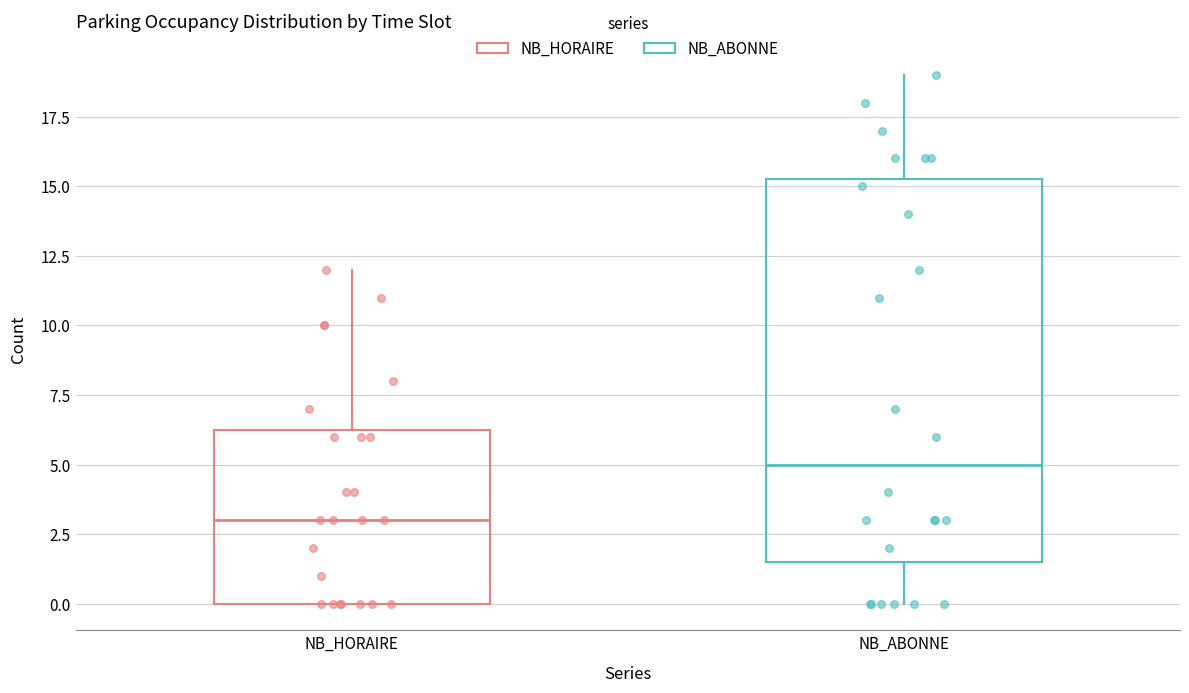

Reading left to right, read every box against the y-axis: the position of its median line, the range the box covers, and the ends of its whiskers. The values are not printed on the chart, so give them approximately, as read against the axis.

NB_HORAIRE: median 3.0, box 0.0 to 6.5, whiskers 0.0 to 12.0
NB_ABONNE: median 5.0, box 1.5 to 15.5, whiskers 0.0 to 19.0